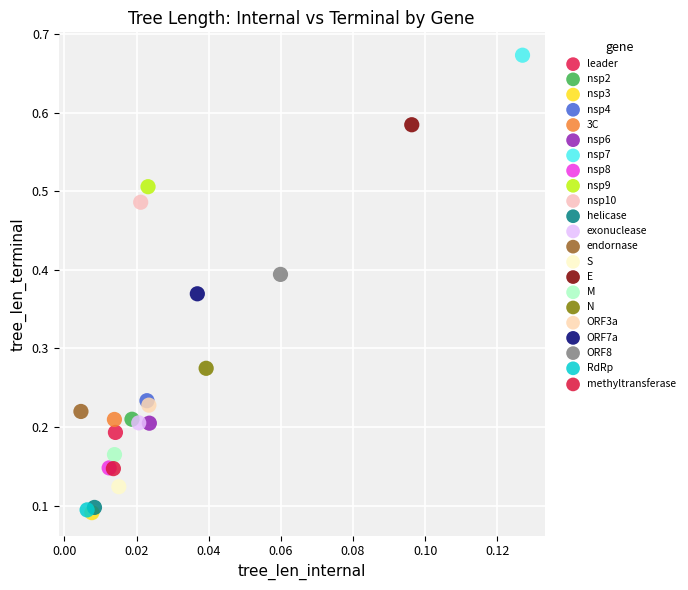

What are all the series names shown in the legend?

leader, nsp2, nsp3, nsp4, 3C, nsp6, nsp7, nsp8, nsp9, nsp10, helicase, exonuclease, endornase, S, E, M, N, ORF3a, ORF7a, ORF8, RdRp, methyltransferase